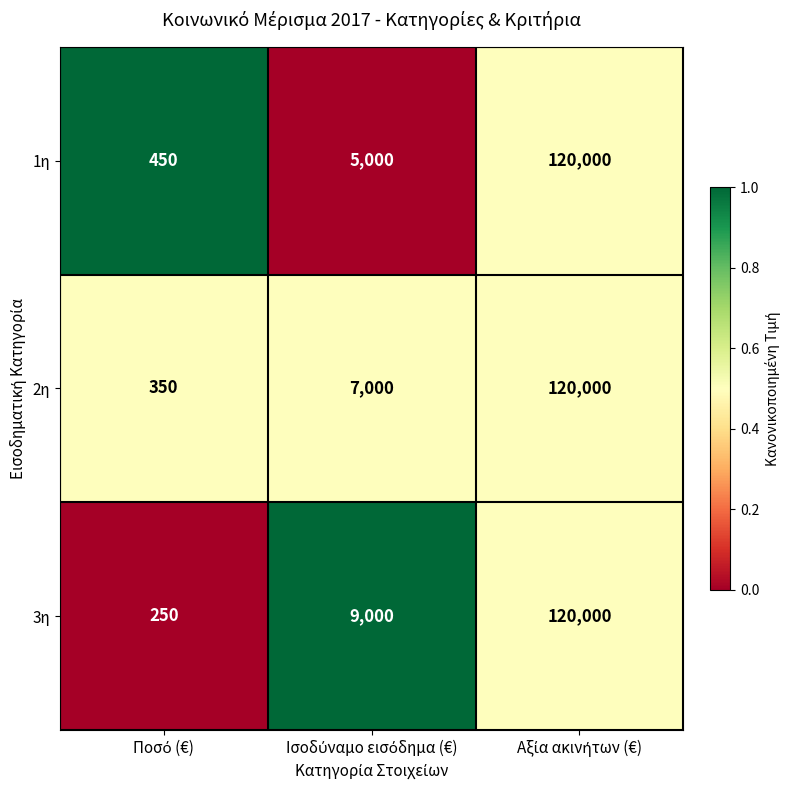

What is the lowest value of the 1η series?

450